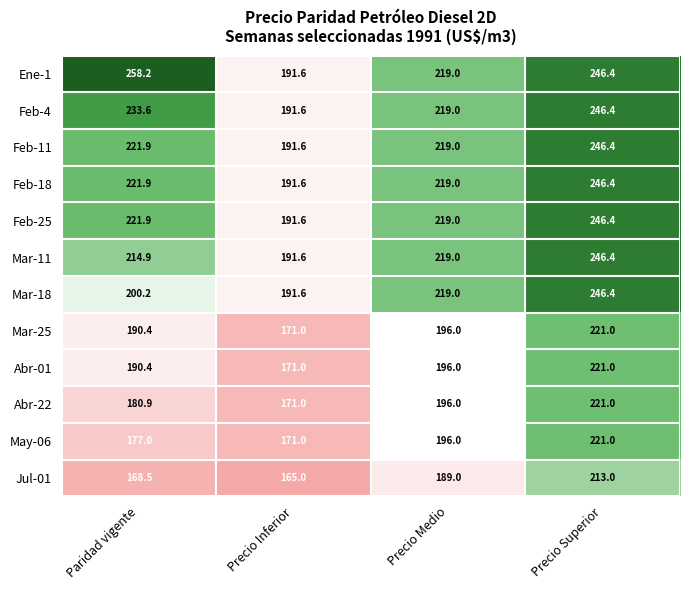

Which category has the lowest value in the Feb-25 series?

Precio Inferior